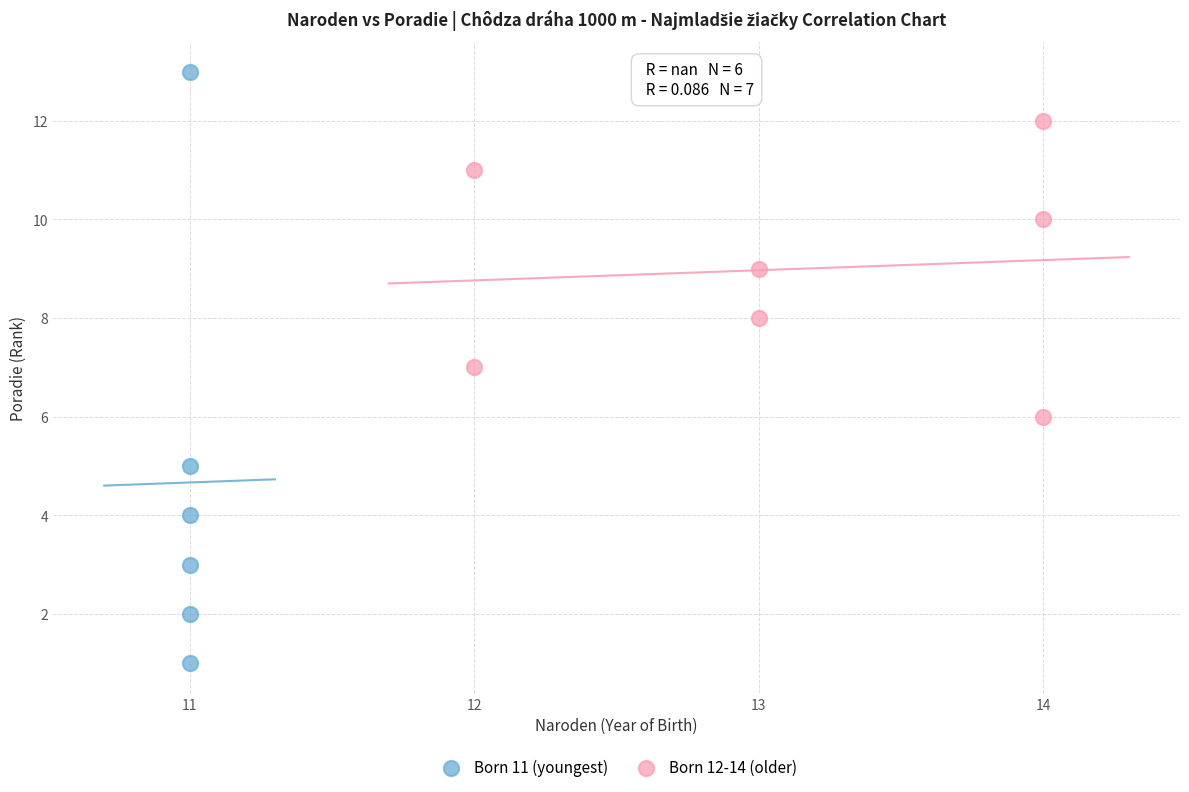

Which series contains the lowest Y value?

Born 11 (youngest)